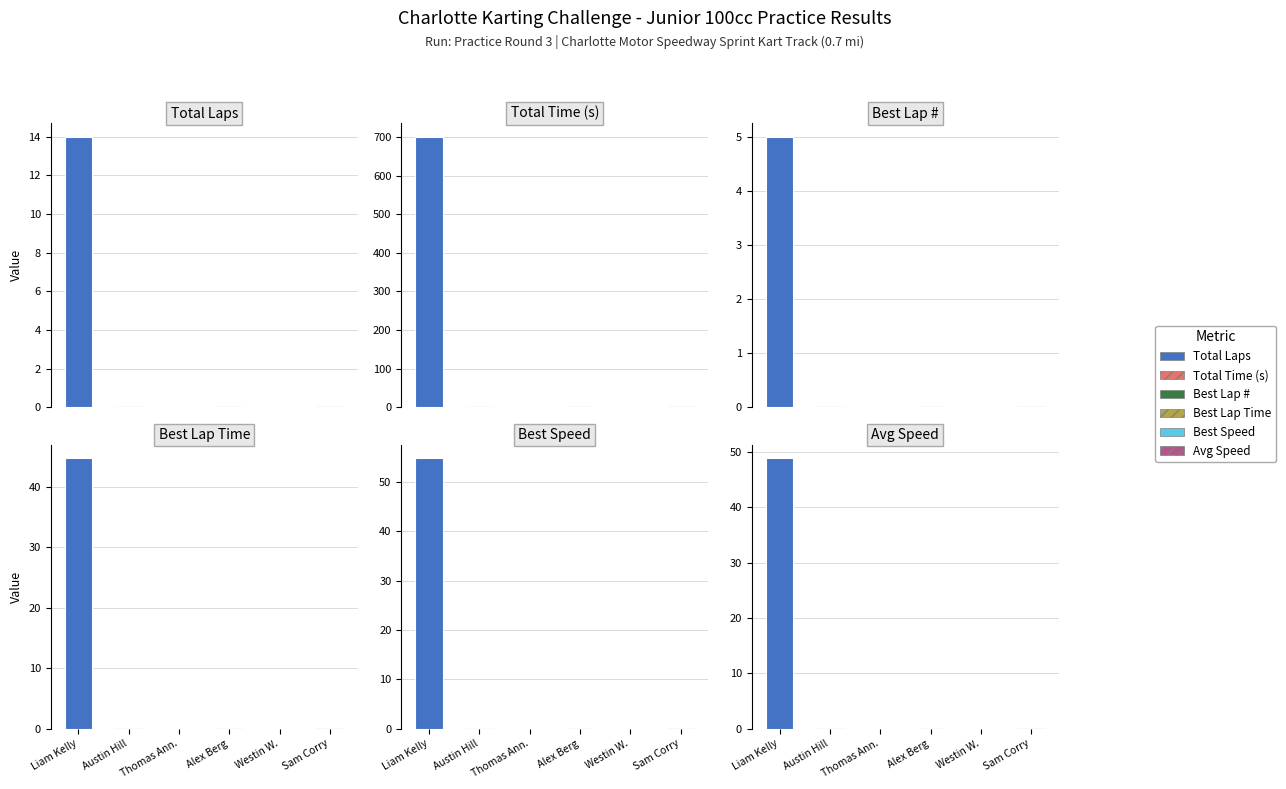

What position from the left is Sam Corry?

6